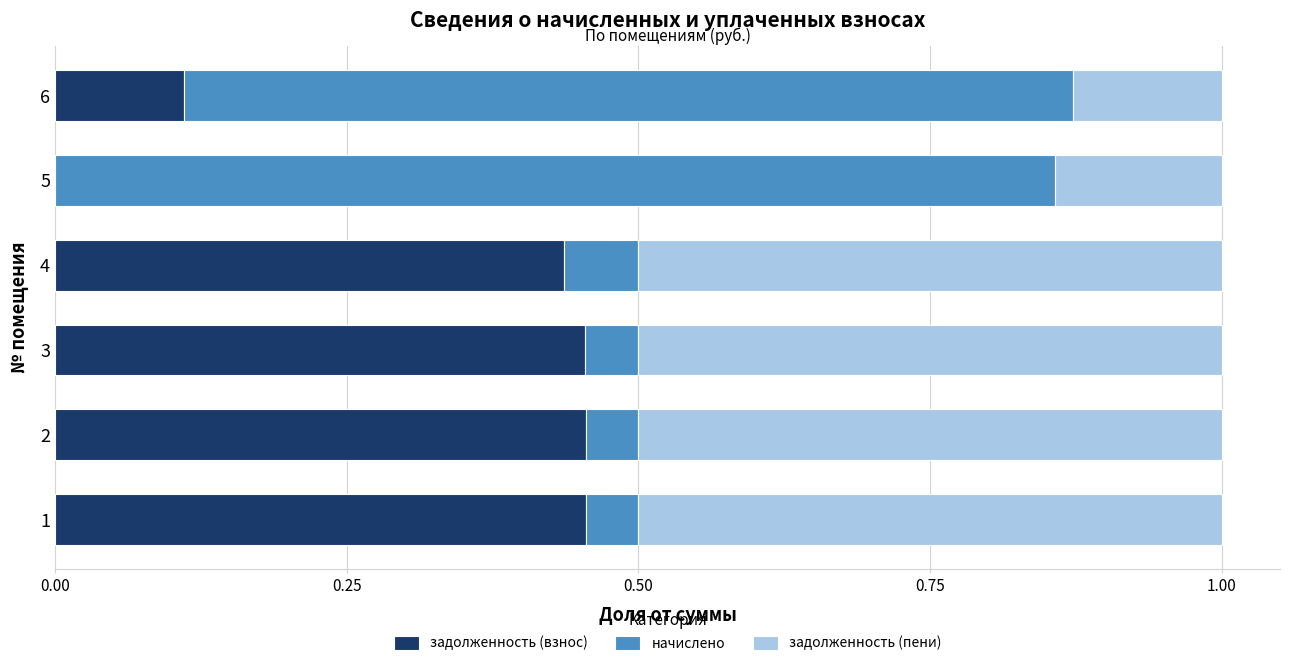

What is the total value across all series at 1?

1.0